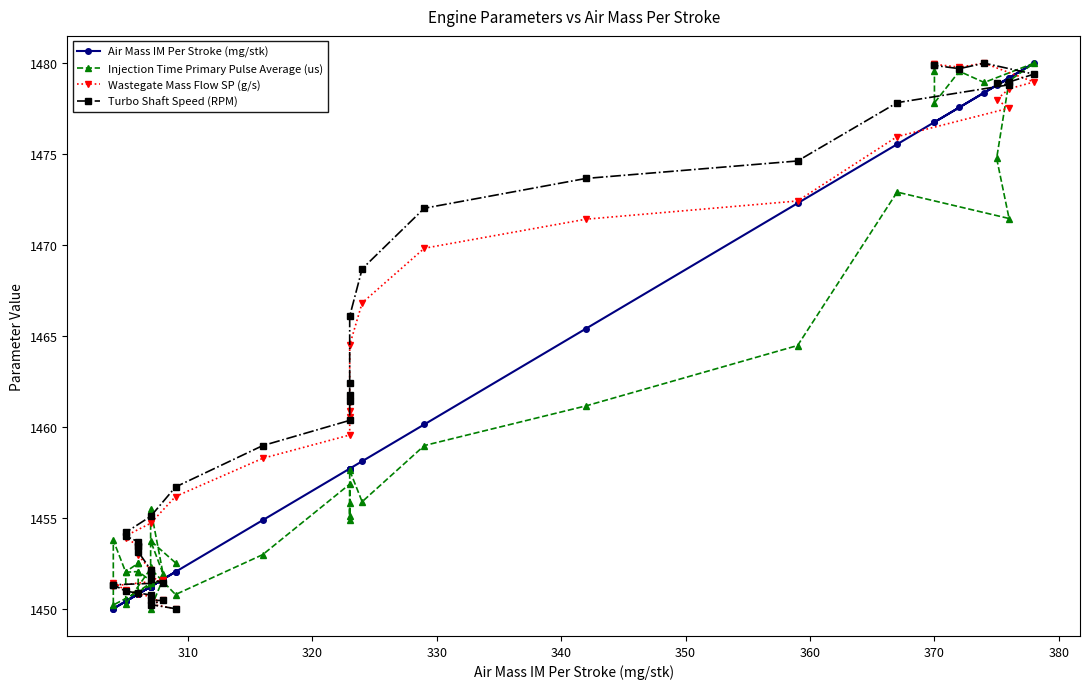

What is the difference between the maximum and minimum values in the Air Mass IM Per Stroke (mg/stk) series?

30.0